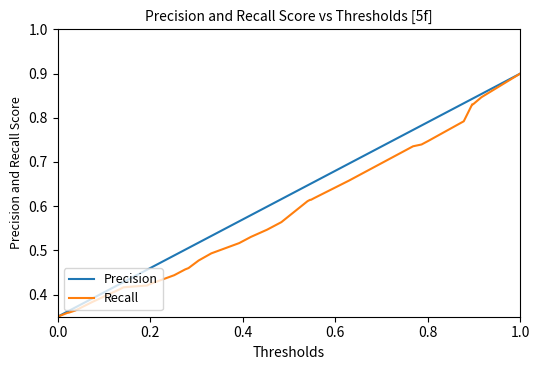

Which series has the largest total across all categories?

Precision